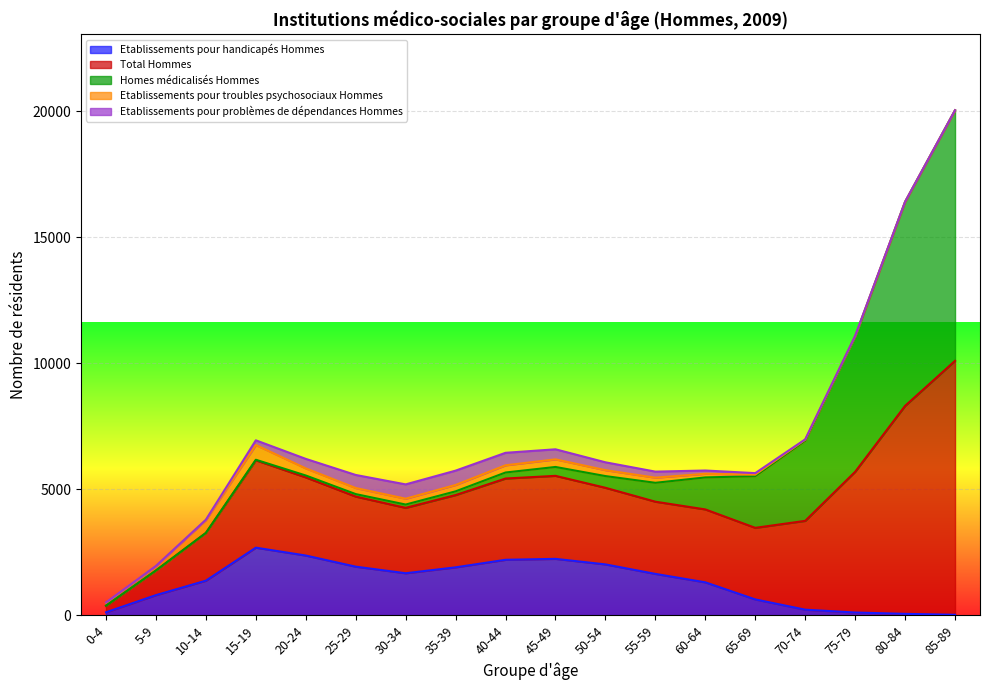

Is it true that Etablissements pour handicapés Hommes equals 1472 at 40-44?

False